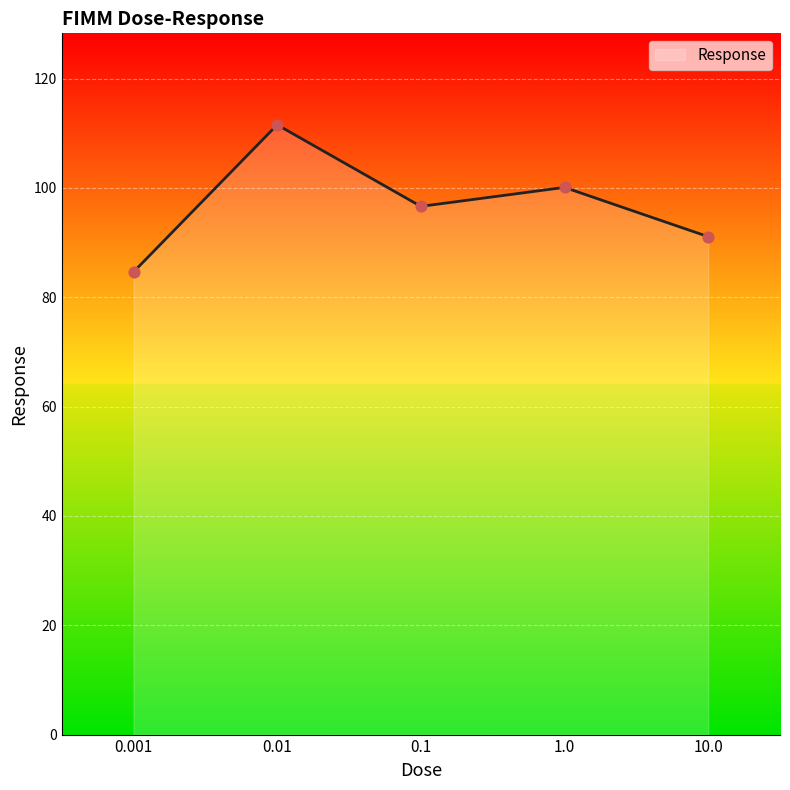

What is the change in value from 0.001 to 0.1?

+12.0